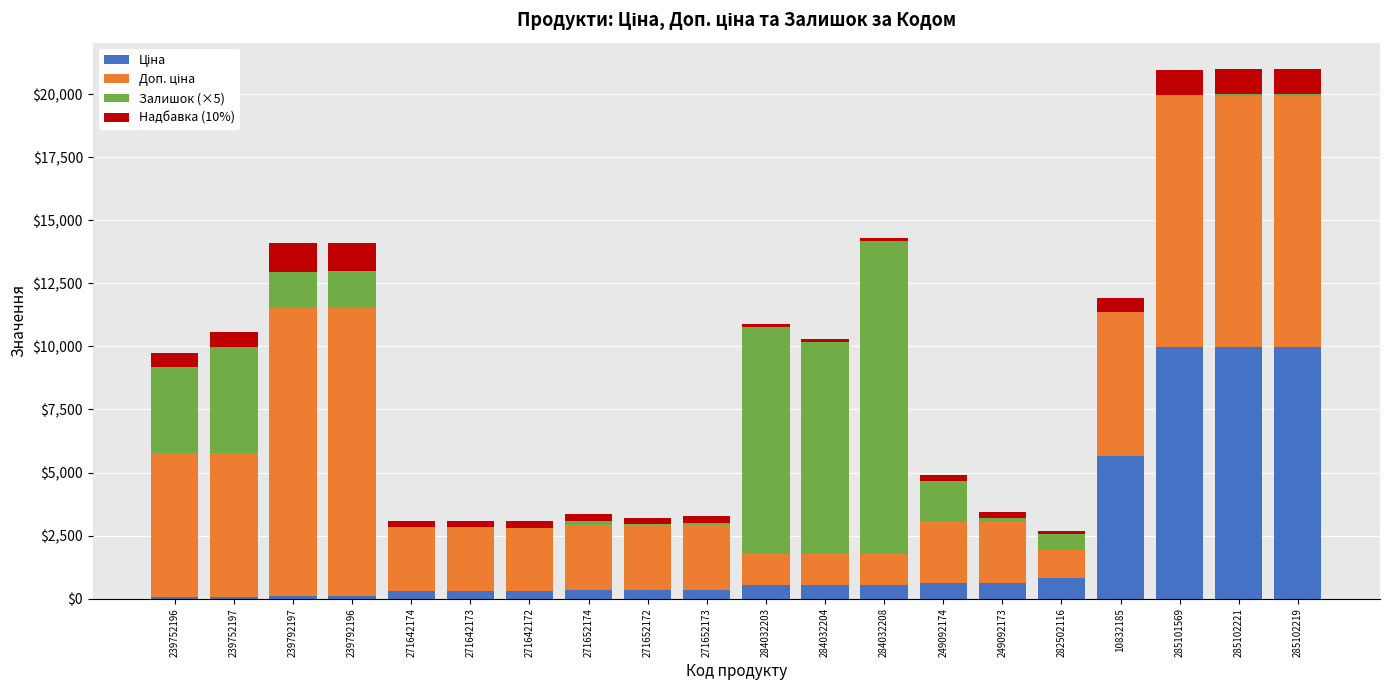

Are the bars grouped side by side (vs. stacked)?

No